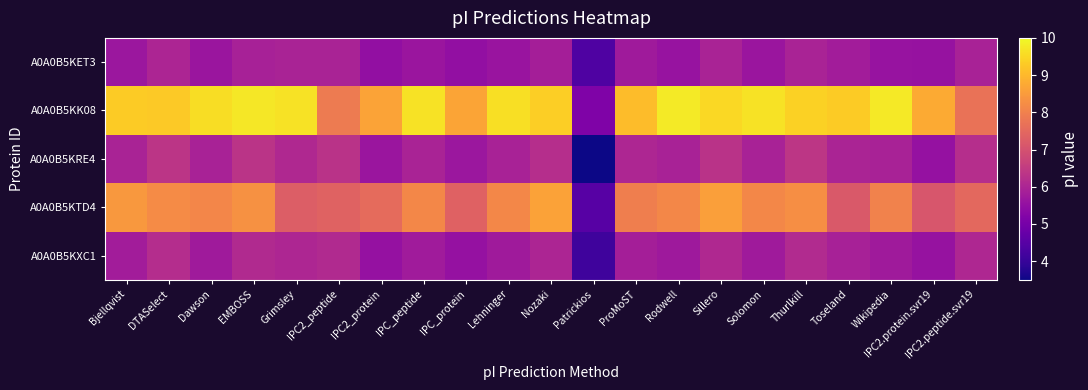

Which series has the largest total across all categories?

A0A0B5KK08